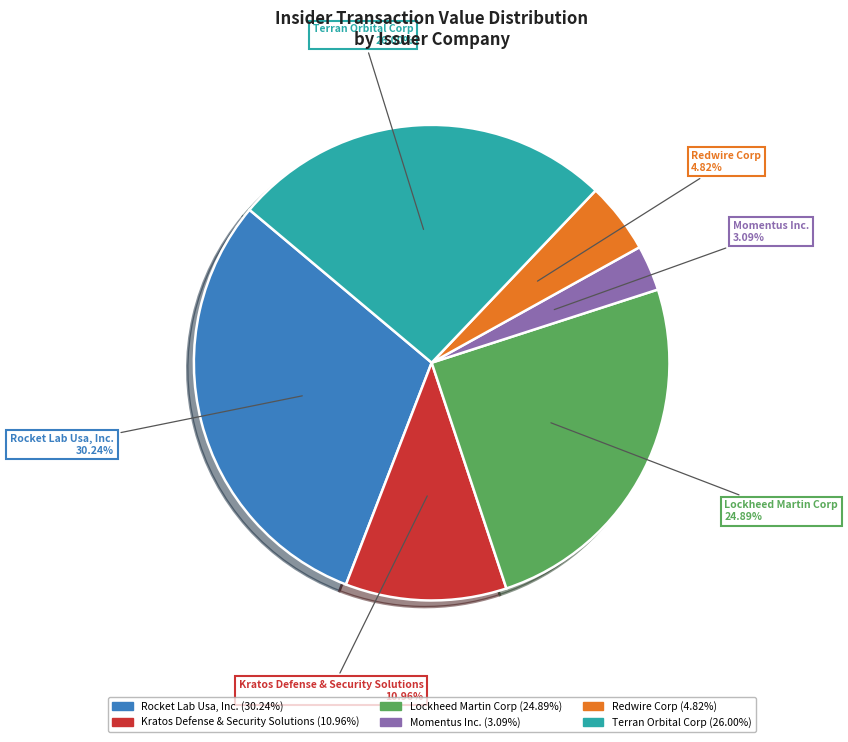

Between Kratos Defense & Security Solutions and Redwire Corp, which is larger?

Kratos Defense & Security Solutions